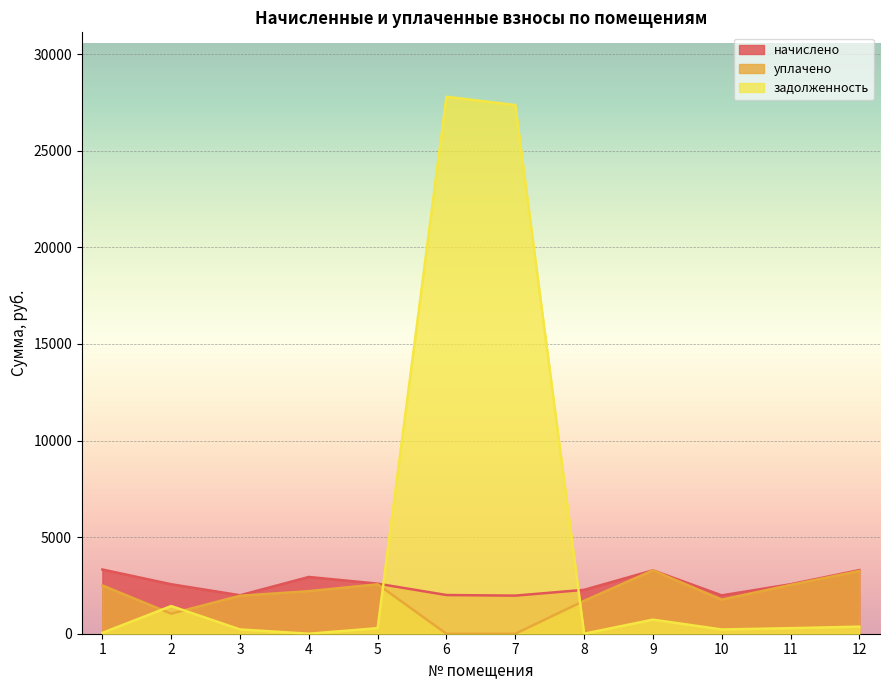

True or false: начислено and уплачено cross at least once.

False